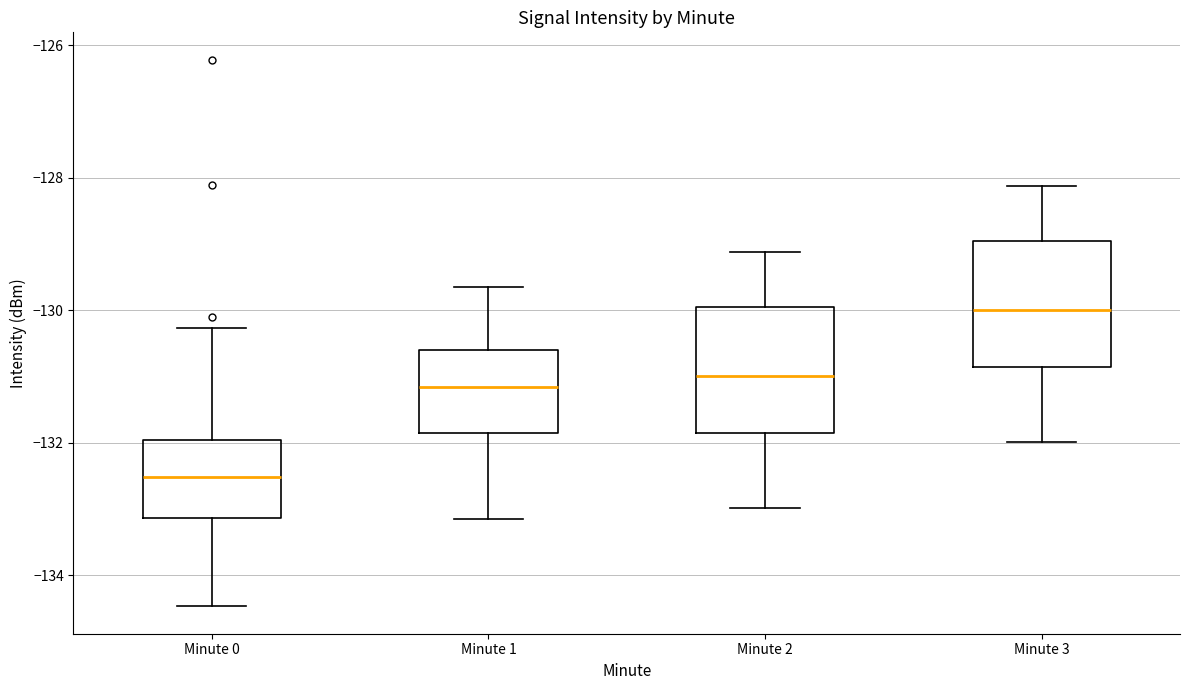

Reading left to right, read every box against the y-axis: the position of its median line, the range the box covers, and the ends of its whiskers. The values are not printed on the chart, so give them approximately, as read against the axis.

Minute 0: median -132.6, box -133.2 to -132.0, whiskers -134.4 to -130.2
Minute 1: median -131.2, box -131.8 to -130.6, whiskers -133.2 to -129.6
Minute 2: median -131.0, box -131.8 to -130.0, whiskers -133.0 to -129.2
Minute 3: median -130.0, box -130.8 to -129.0, whiskers -132.0 to -128.2